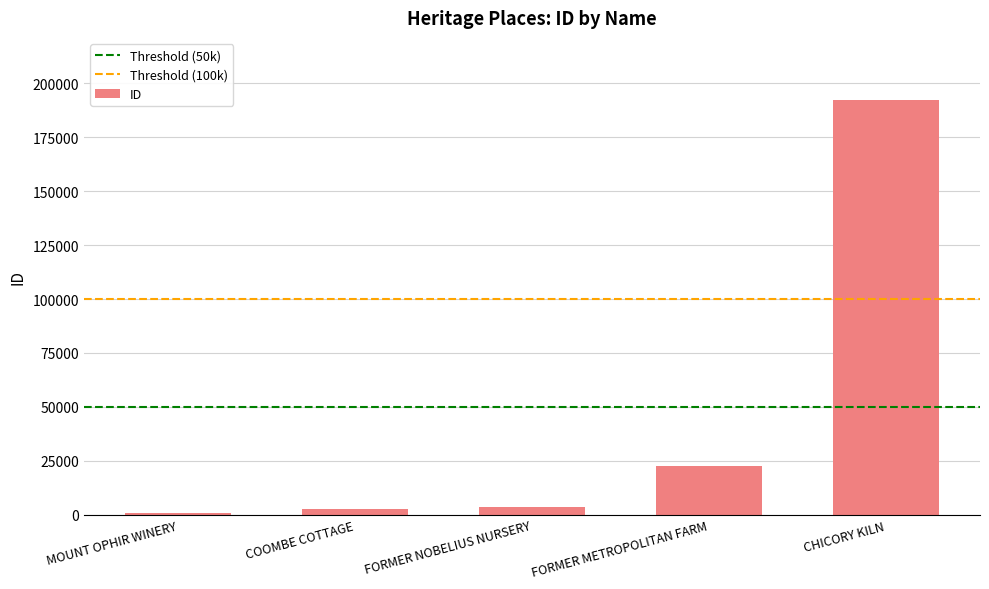

What is the approximate value at CHICORY KILN?

192306